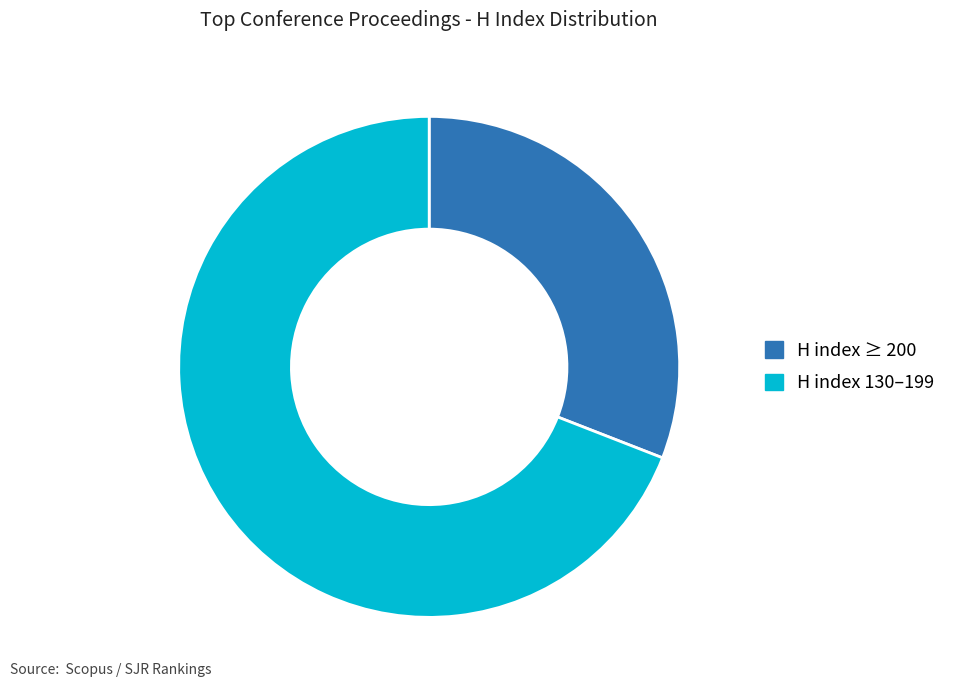

Rank the categories by value from lowest to highest.

H index ≥ 200, H index 130–199